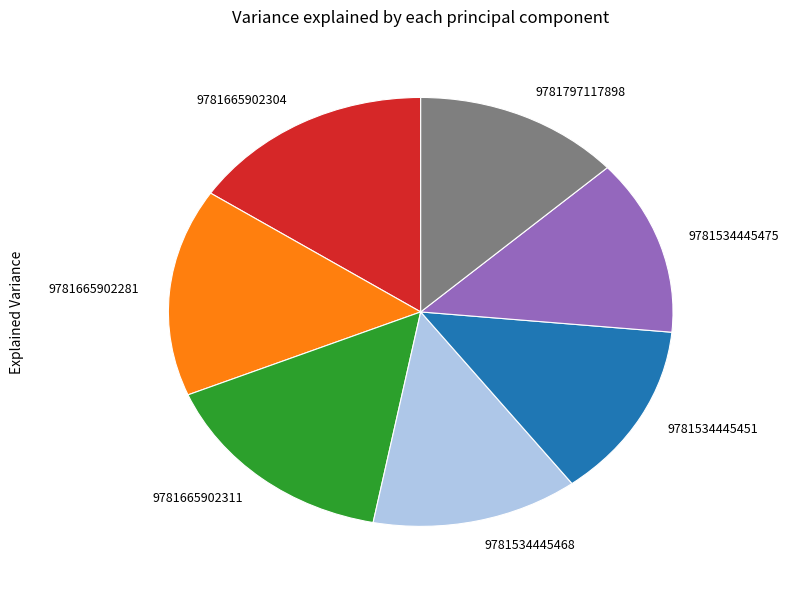

True or false: 9781665902304 accounts for 16% of the total.

True